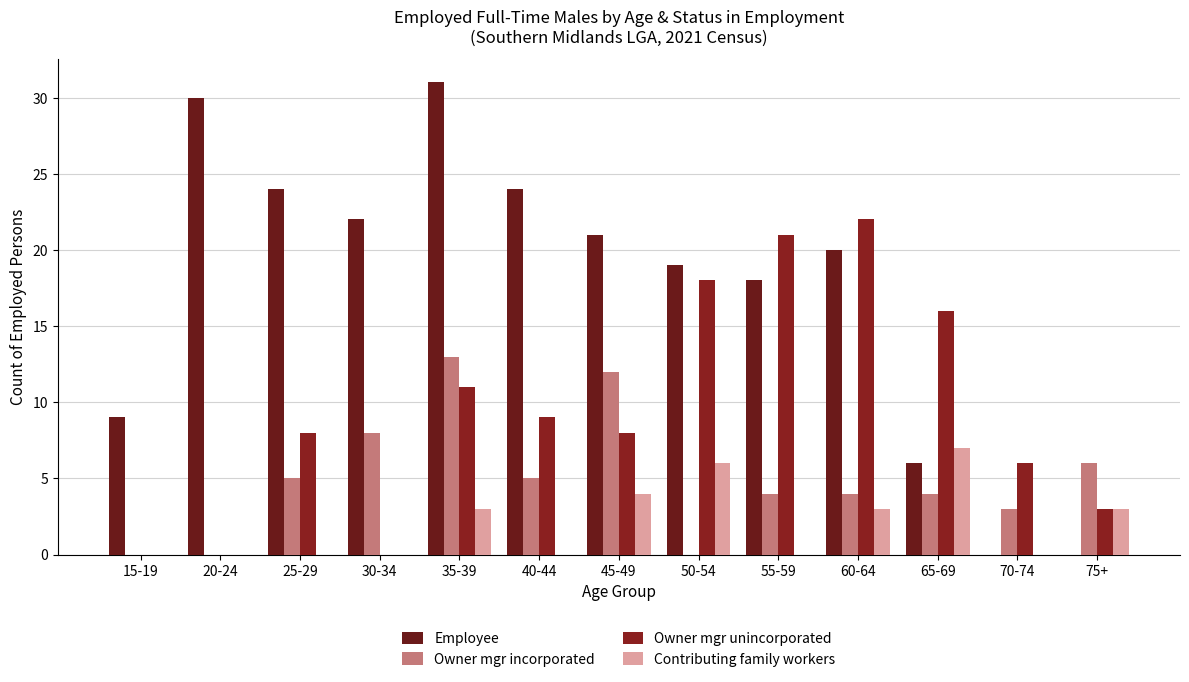

Where does the Employee series first go above 20?

20-24